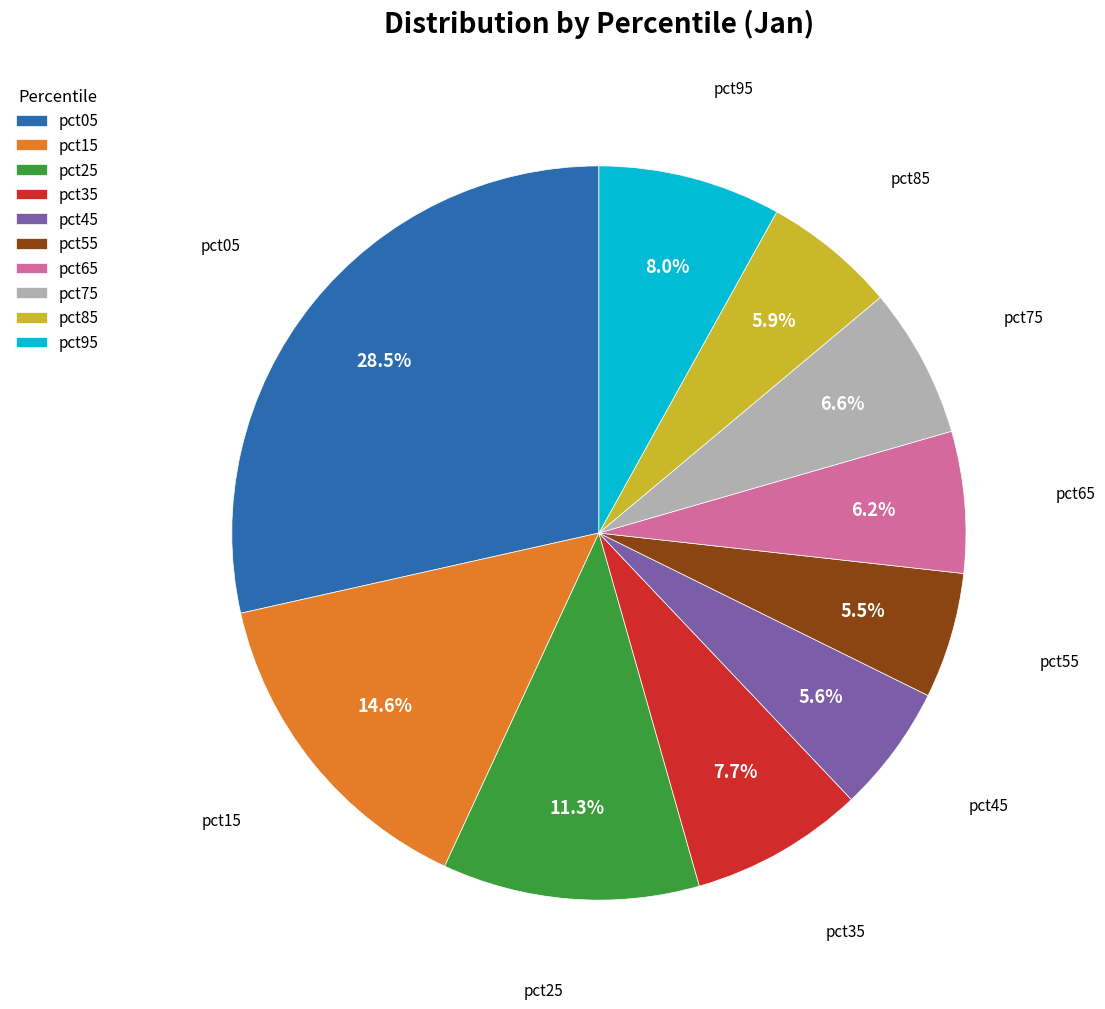

What percentage is NOT represented by pct95?

92.0%